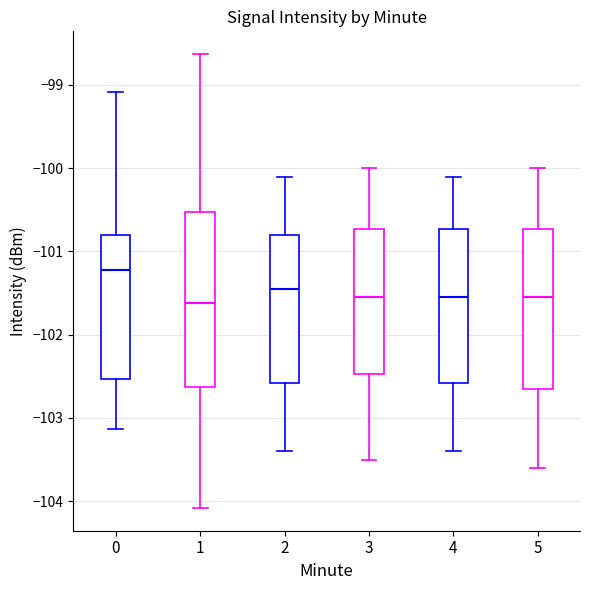

Where does the upper whisker of the box at x = 2 end on the y-axis? The values are not printed on the chart, so give them approximately, as read against the axis.

-100.1